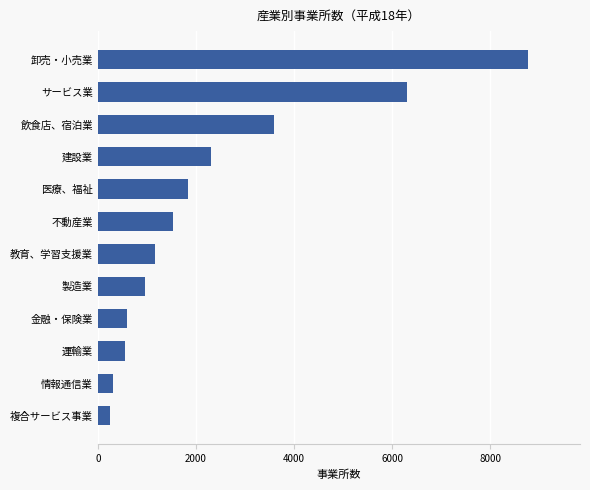

What is the sum of the values at サービス業 and 医療、福祉?

8135